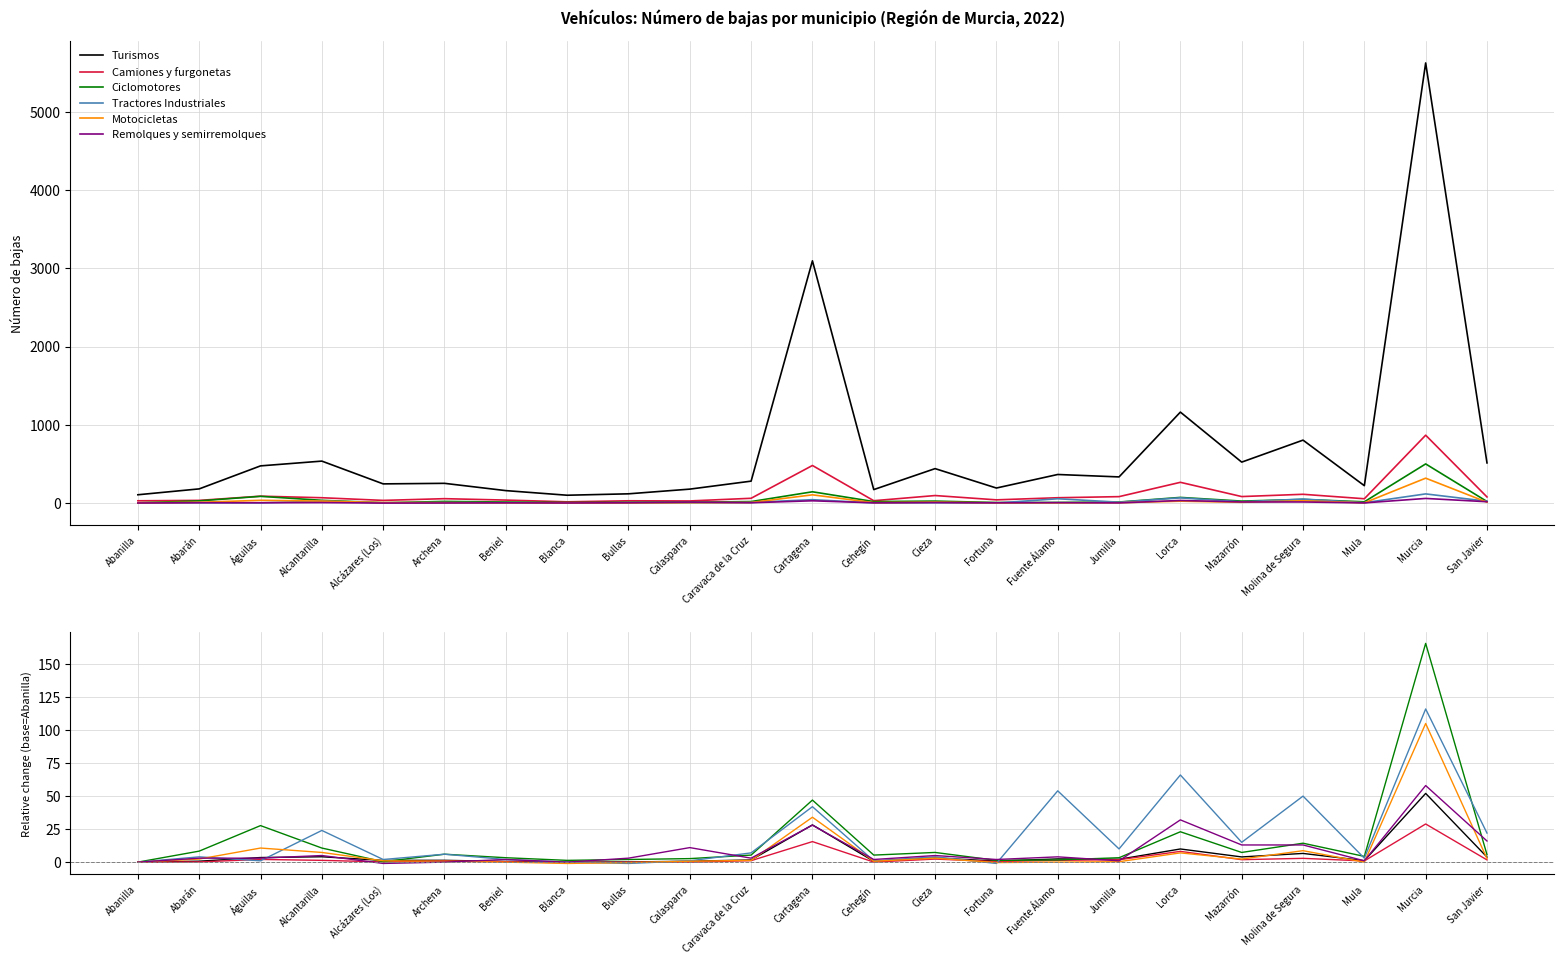

At Abanilla, list the series in order from largest to smallest.

Turismos, Camiones y furgonetas, Ciclomotores, Tractores Industriales, Motocicletas, Remolques y semirremolques